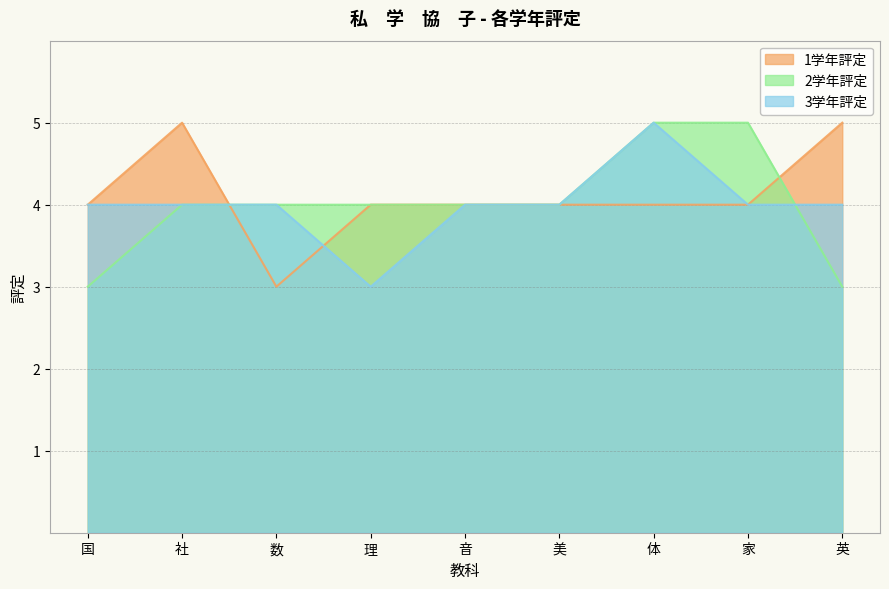

What is the label of the 1st point from the left?

国